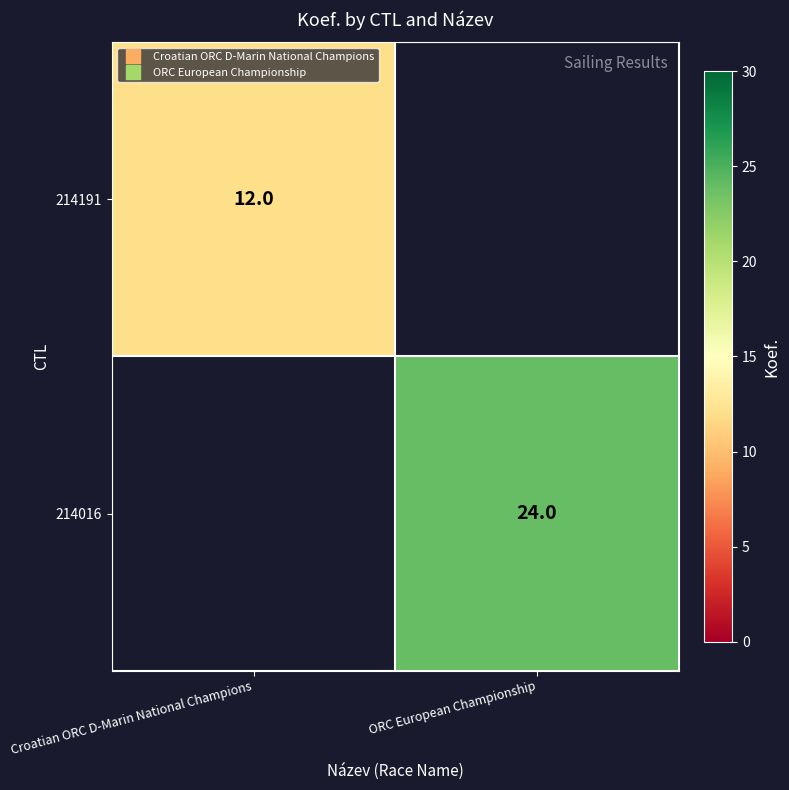

What is the smallest value displayed?

12.0